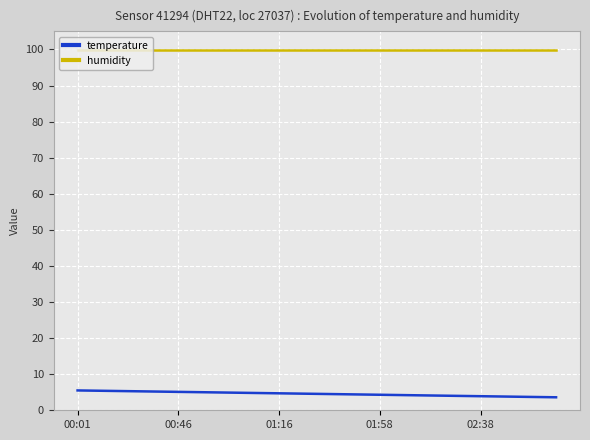

What is the maximum value for humidity?

99.9